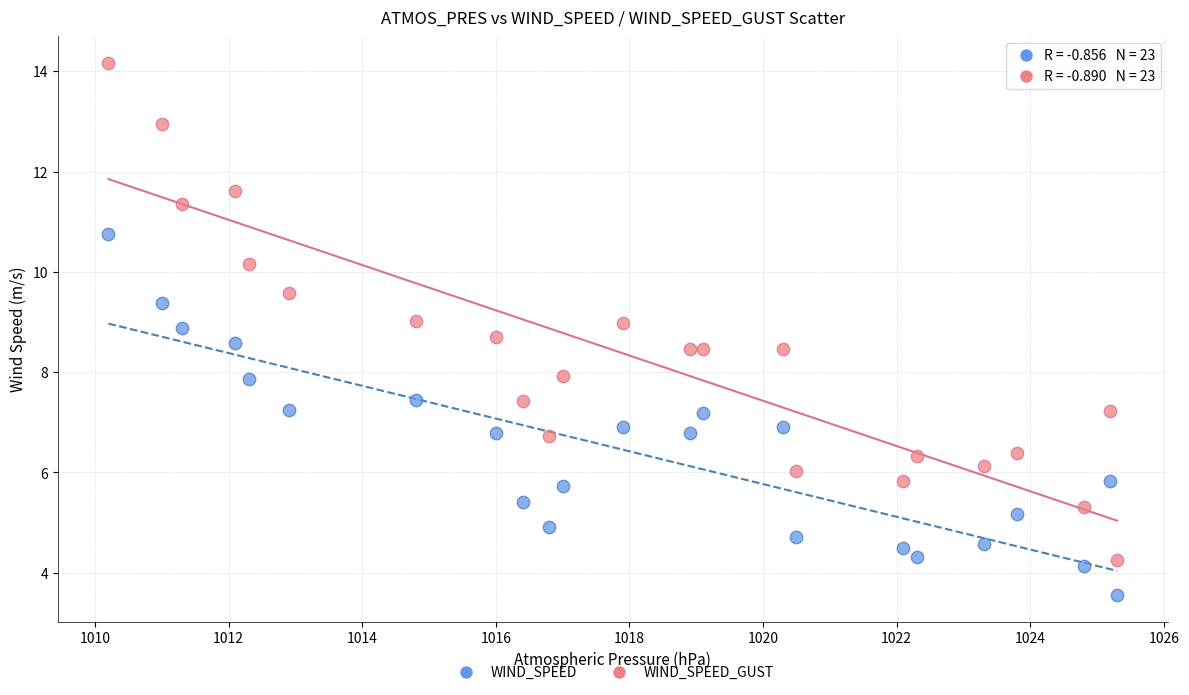

Across all data points, what is the range of Y values (max minus min)?

10.6